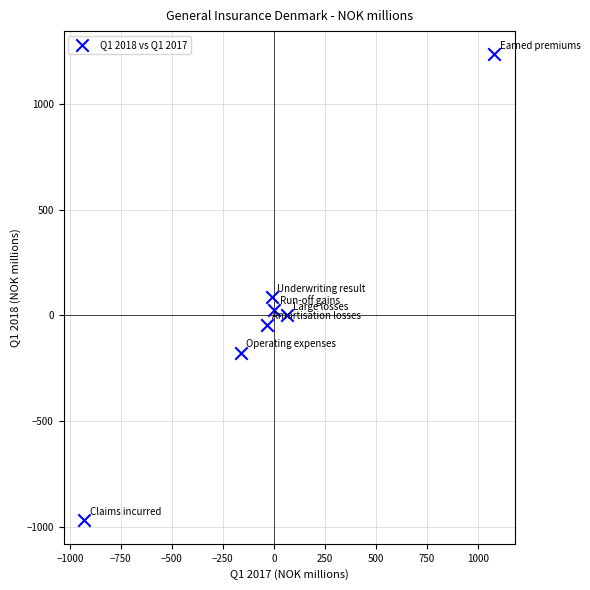

What Y value in the scatter plot is closest to 131?

85.5